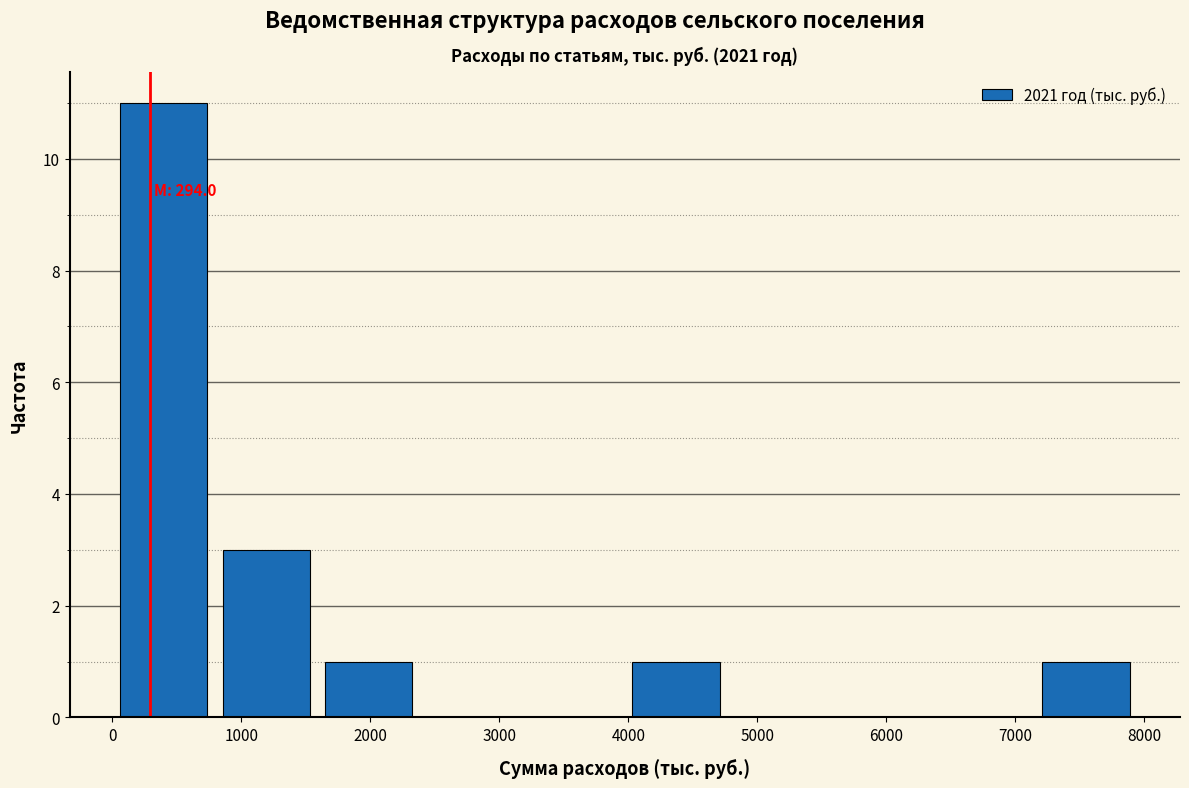

Which range on the x-axis has the tallest bar?

0 to 800